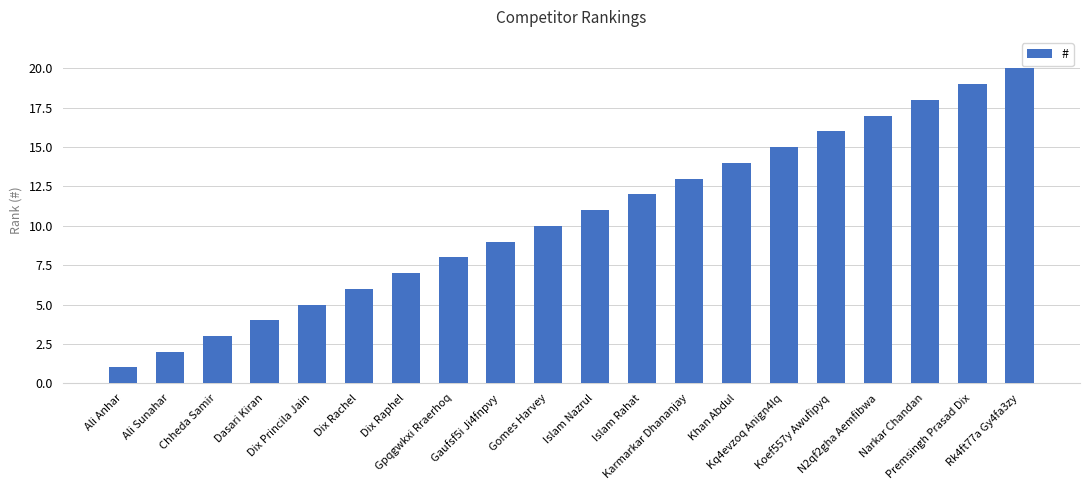

How many data points are less than 11?

10